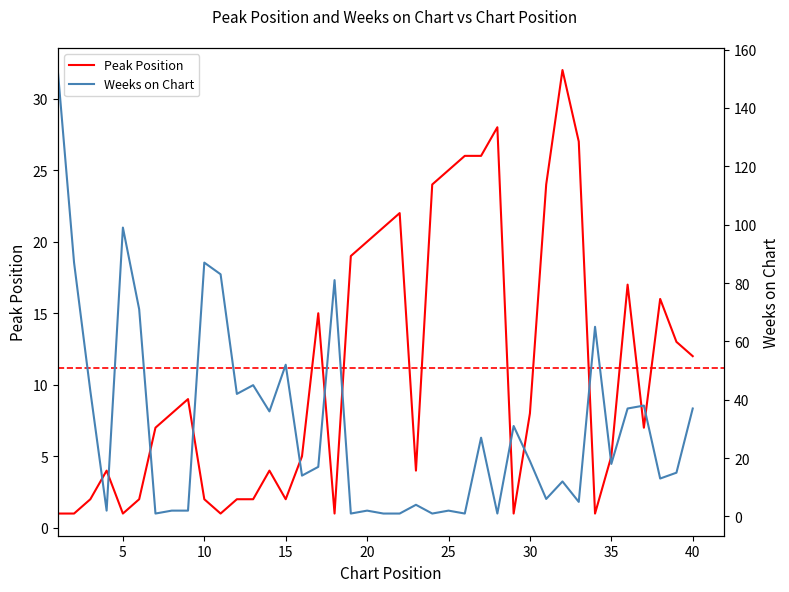

What is the difference between the Peak Position values at 30 and 25?

17